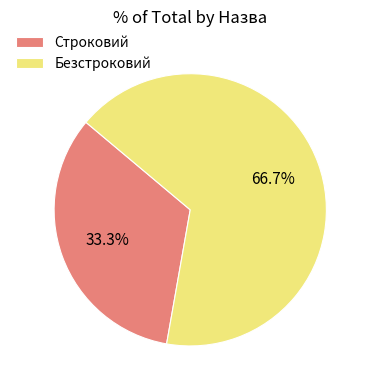

Is it true that Строковий is 26% of the pie?

False